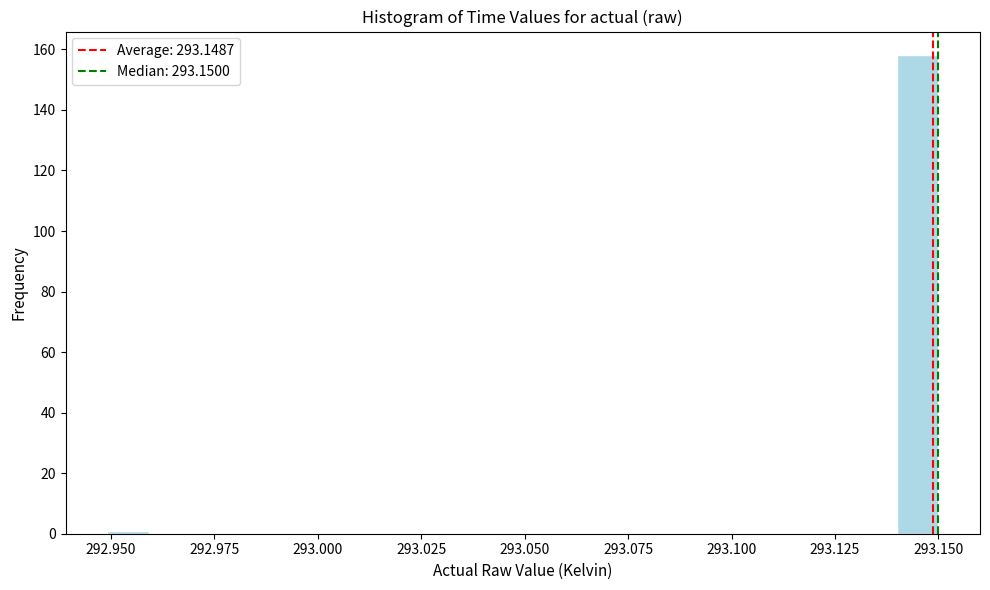

Around what value on the x-axis is the tallest bar? Give the approximate position of its centre, as read against the axis.

293.145